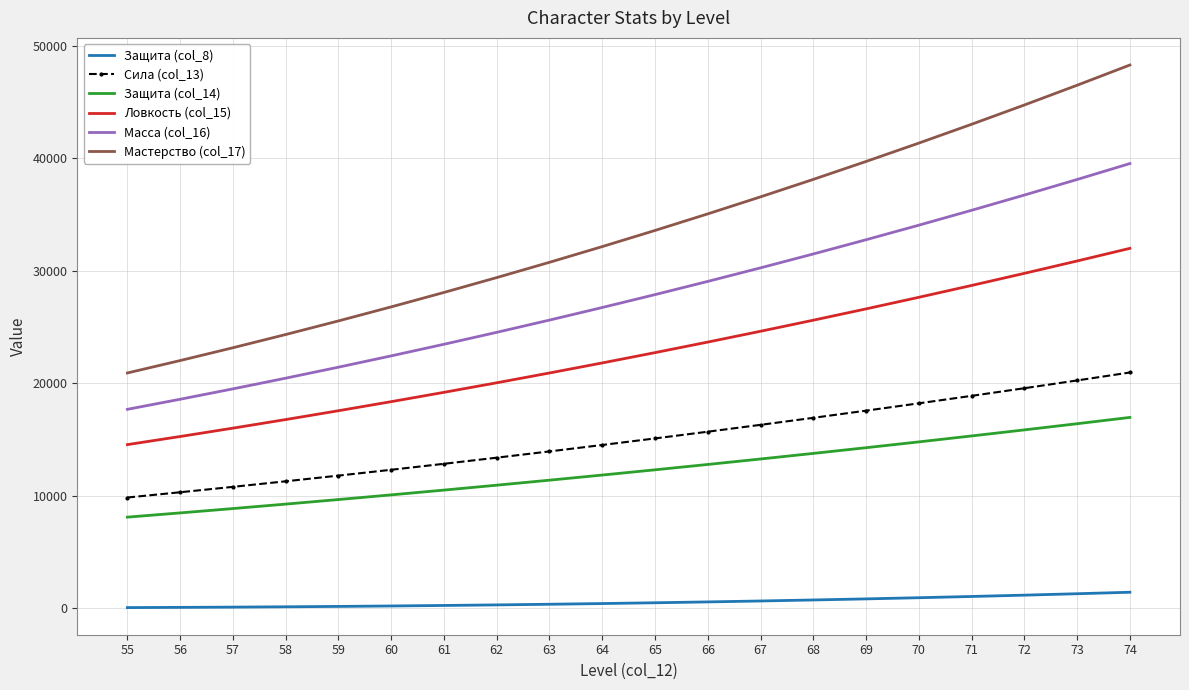

Rank the series by their maximum value, from lowest to highest.

Защита (col_8), Защита (col_14), Сила (col_13), Ловкость (col_15), Масса (col_16), Мастерство (col_17)